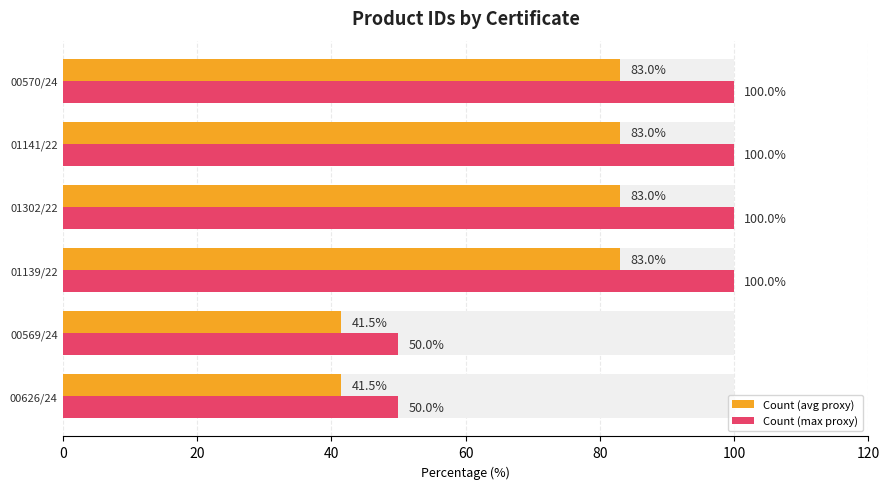

How many groups of bars are there?

6